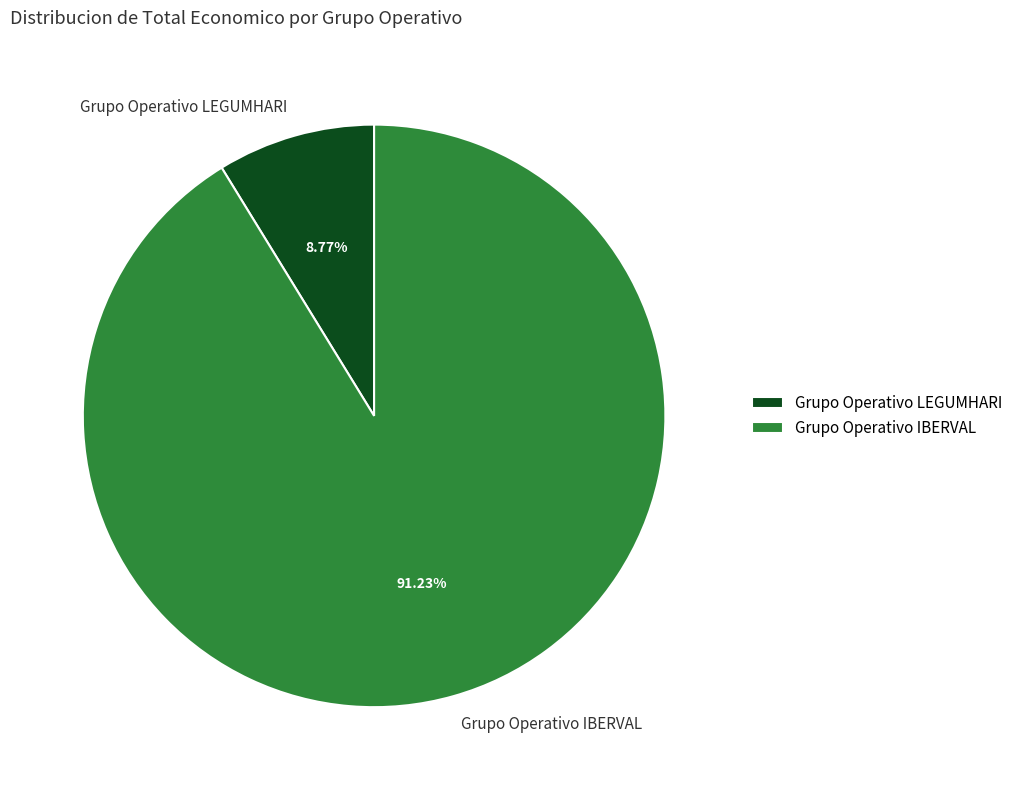

What percentage is the Grupo Operativo IBERVAL slice, to the nearest percent?

91%